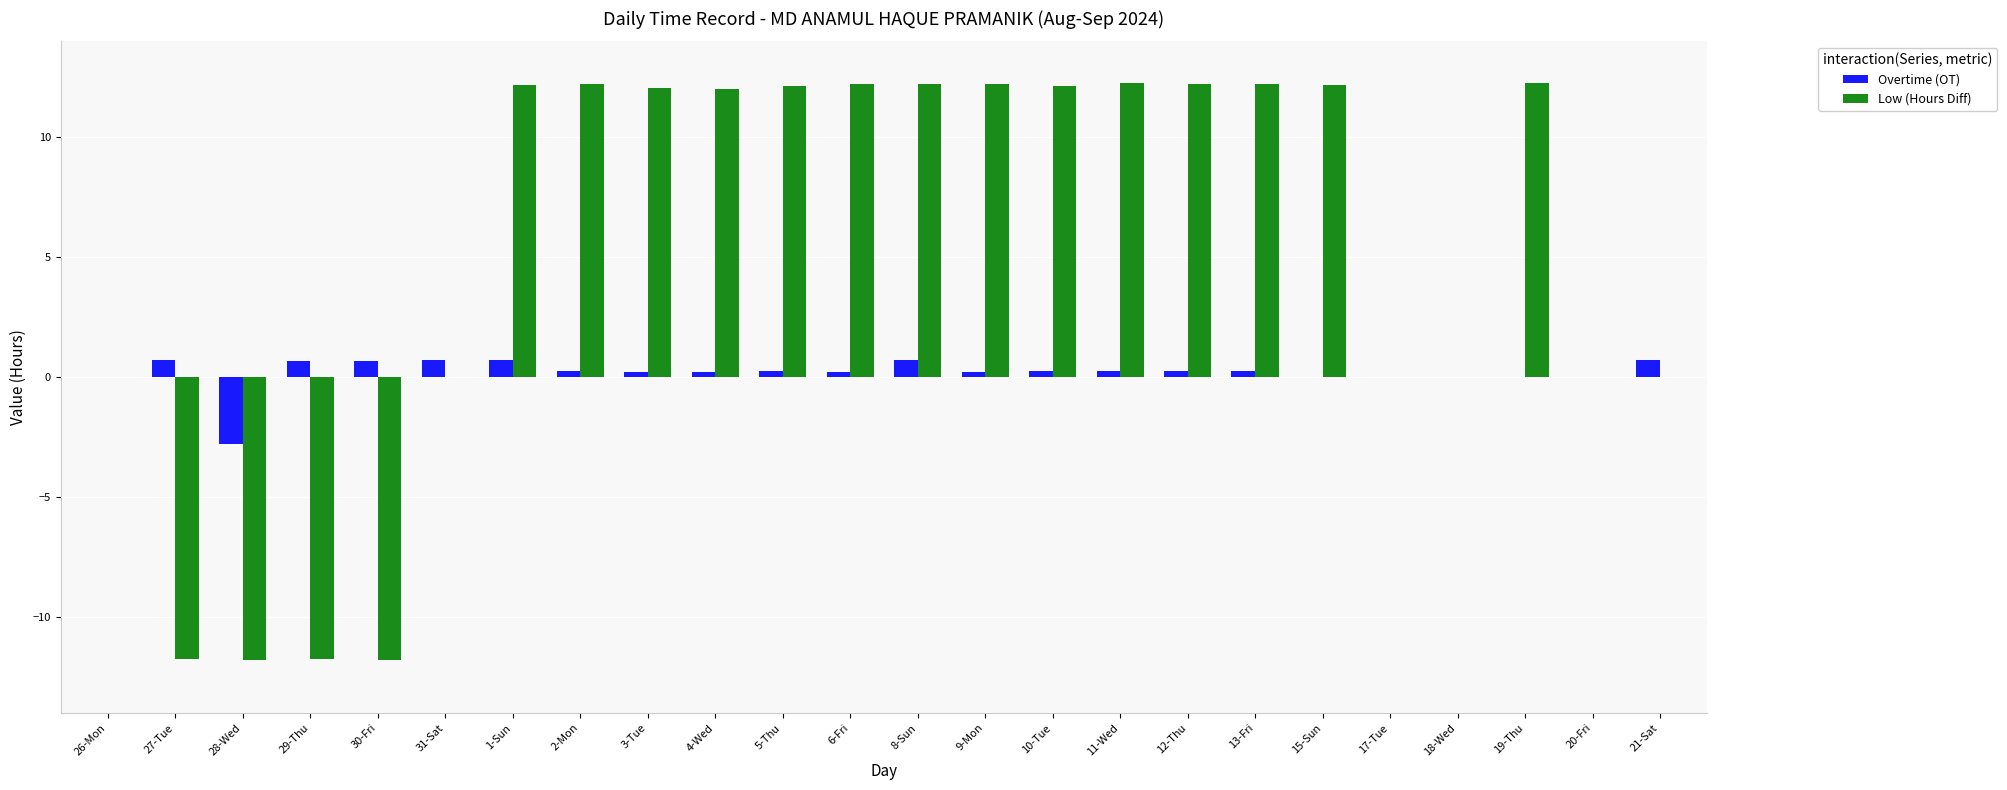

What is the highest value of the Overtime (OT) series?

0.7